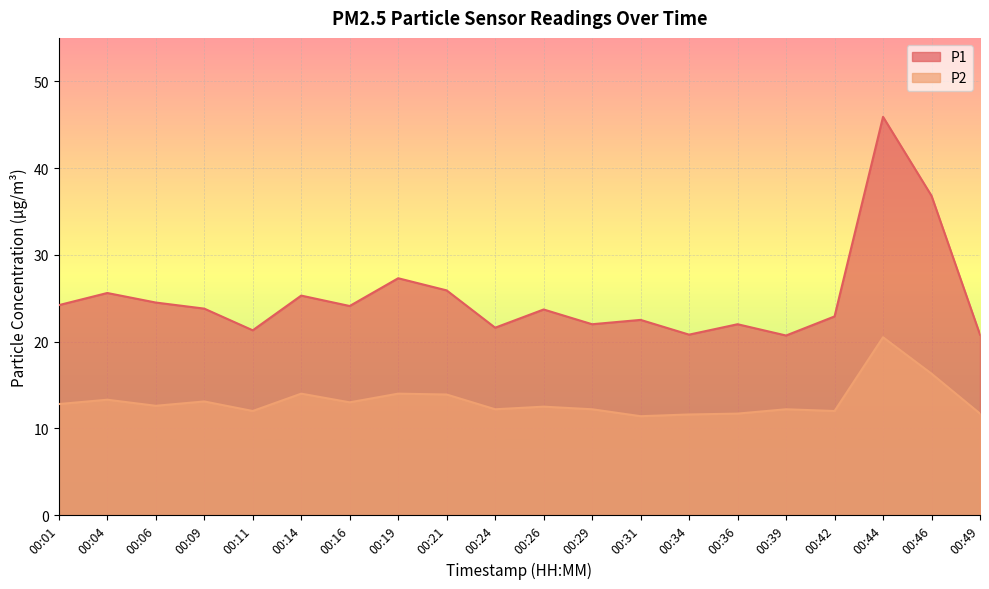

Reading left to right, extract all data points from this chart.

P1: 00:01=24.2	00:04=25.6	00:06=24.5	00:09=23.8	00:11=21.3	00:14=25.3	00:16=24.1	00:19=27.3	00:21=25.9	00:24=21.6	00:26=23.7	00:29=22.0	00:31=22.5	00:34=20.8	00:36=22.0	00:39=20.7	00:42=22.9	00:44=45.9	00:46=36.8	00:49=20.8
P2: 00:01=12.8	00:04=13.3	00:06=12.6	00:09=13.1	00:11=12.0	00:14=14.0	00:16=13.0	00:19=14.0	00:21=13.9	00:24=12.2	00:26=12.5	00:29=12.2	00:31=11.4	00:34=11.6	00:36=11.7	00:39=12.2	00:42=12.0	00:44=20.5	00:46=16.3	00:49=11.7